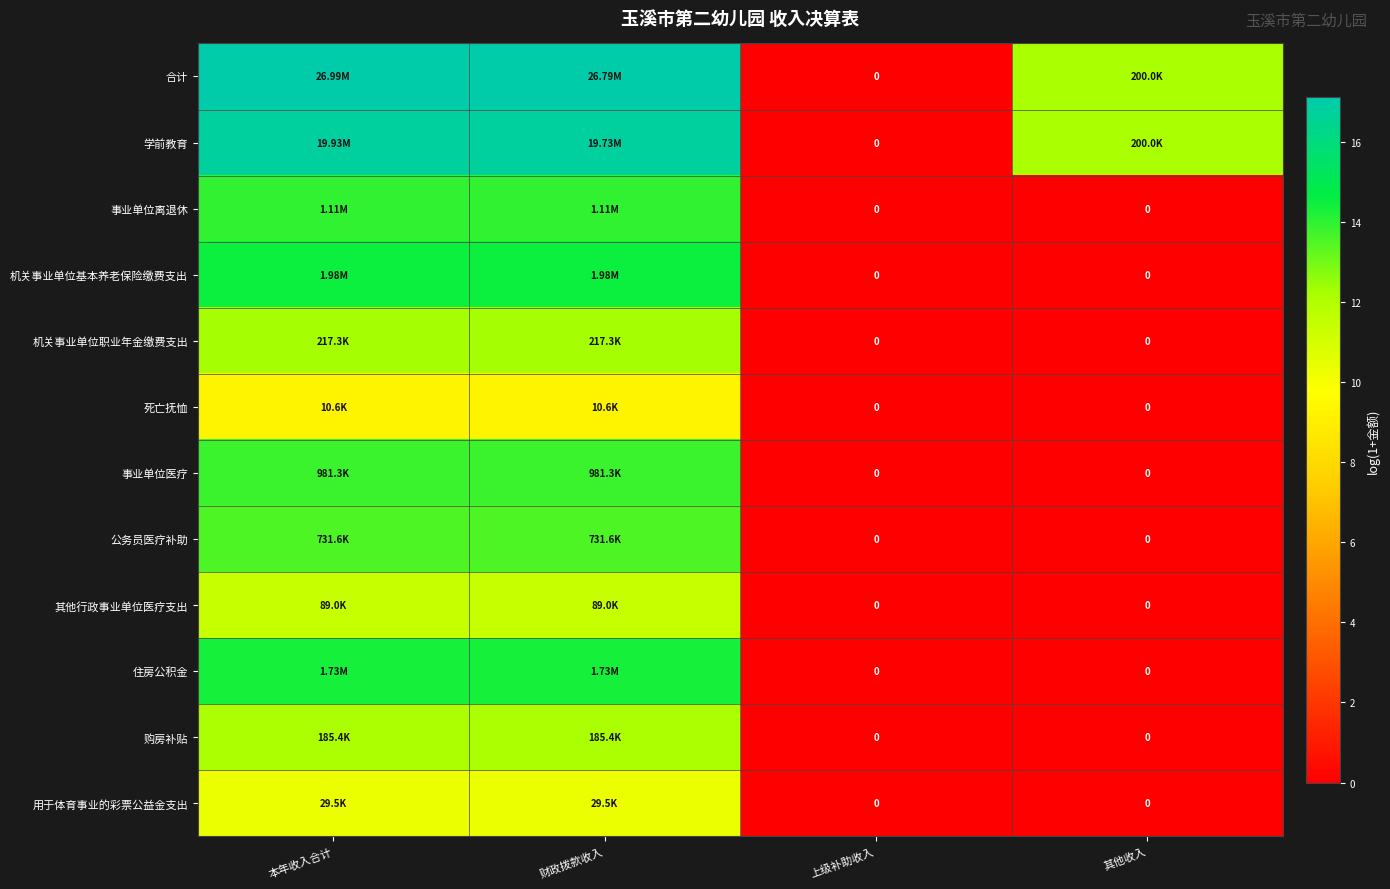

Which category has the lowest value across all series?

上级补助收入